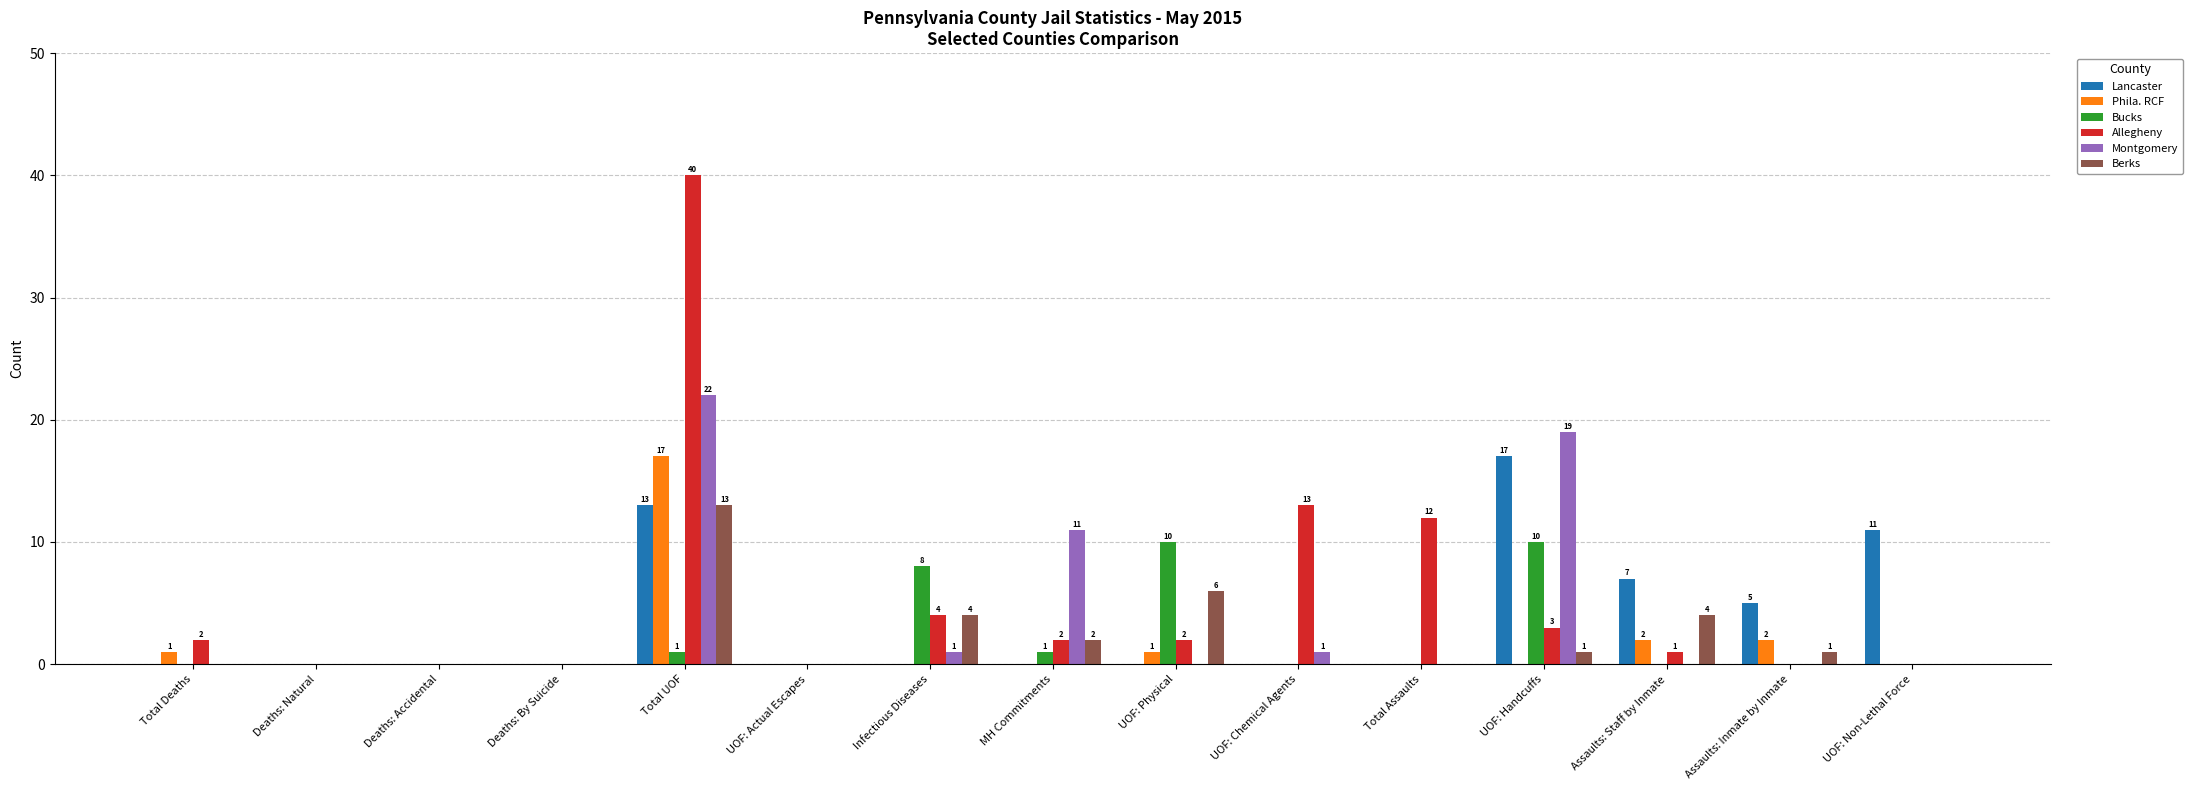

Reading left to right, list all the values displayed in this chart.

Lancaster: Total Deaths=0	Deaths: Natural=0	Deaths: Accidental=0	Deaths: By Suicide=0	Total UOF=13	UOF: Actual Escapes=0	Infectious Diseases=0	MH Commitments=0	UOF: Physical=0	UOF: Chemical Agents=0	Total Assaults=0	UOF: Handcuffs=17	Assaults: Staff by Inmate=7	Assaults: Inmate by Inmate=5	UOF: Non-Lethal Force=11
Phila. RCF: Total Deaths=1	Deaths: Natural=0	Deaths: Accidental=0	Deaths: By Suicide=0	Total UOF=17	UOF: Actual Escapes=0	Infectious Diseases=0	MH Commitments=0	UOF: Physical=1	UOF: Chemical Agents=0	Total Assaults=0	UOF: Handcuffs=0	Assaults: Staff by Inmate=2	Assaults: Inmate by Inmate=2	UOF: Non-Lethal Force=0
Bucks: Total Deaths=0	Deaths: Natural=0	Deaths: Accidental=0	Deaths: By Suicide=0	Total UOF=1	UOF: Actual Escapes=0	Infectious Diseases=8	MH Commitments=1	UOF: Physical=10	UOF: Chemical Agents=0	Total Assaults=0	UOF: Handcuffs=10	Assaults: Staff by Inmate=0	Assaults: Inmate by Inmate=0	UOF: Non-Lethal Force=0
Allegheny: Total Deaths=2	Deaths: Natural=0	Deaths: Accidental=0	Deaths: By Suicide=0	Total UOF=40	UOF: Actual Escapes=0	Infectious Diseases=4	MH Commitments=2	UOF: Physical=2	UOF: Chemical Agents=13	Total Assaults=12	UOF: Handcuffs=3	Assaults: Staff by Inmate=1	Assaults: Inmate by Inmate=0	UOF: Non-Lethal Force=0
Montgomery: Total Deaths=0	Deaths: Natural=0	Deaths: Accidental=0	Deaths: By Suicide=0	Total UOF=22	UOF: Actual Escapes=0	Infectious Diseases=1	MH Commitments=11	UOF: Physical=0	UOF: Chemical Agents=1	Total Assaults=0	UOF: Handcuffs=19	Assaults: Staff by Inmate=0	Assaults: Inmate by Inmate=0	UOF: Non-Lethal Force=0
Berks: Total Deaths=0	Deaths: Natural=0	Deaths: Accidental=0	Deaths: By Suicide=0	Total UOF=13	UOF: Actual Escapes=0	Infectious Diseases=4	MH Commitments=2	UOF: Physical=6	UOF: Chemical Agents=0	Total Assaults=0	UOF: Handcuffs=1	Assaults: Staff by Inmate=4	Assaults: Inmate by Inmate=1	UOF: Non-Lethal Force=0